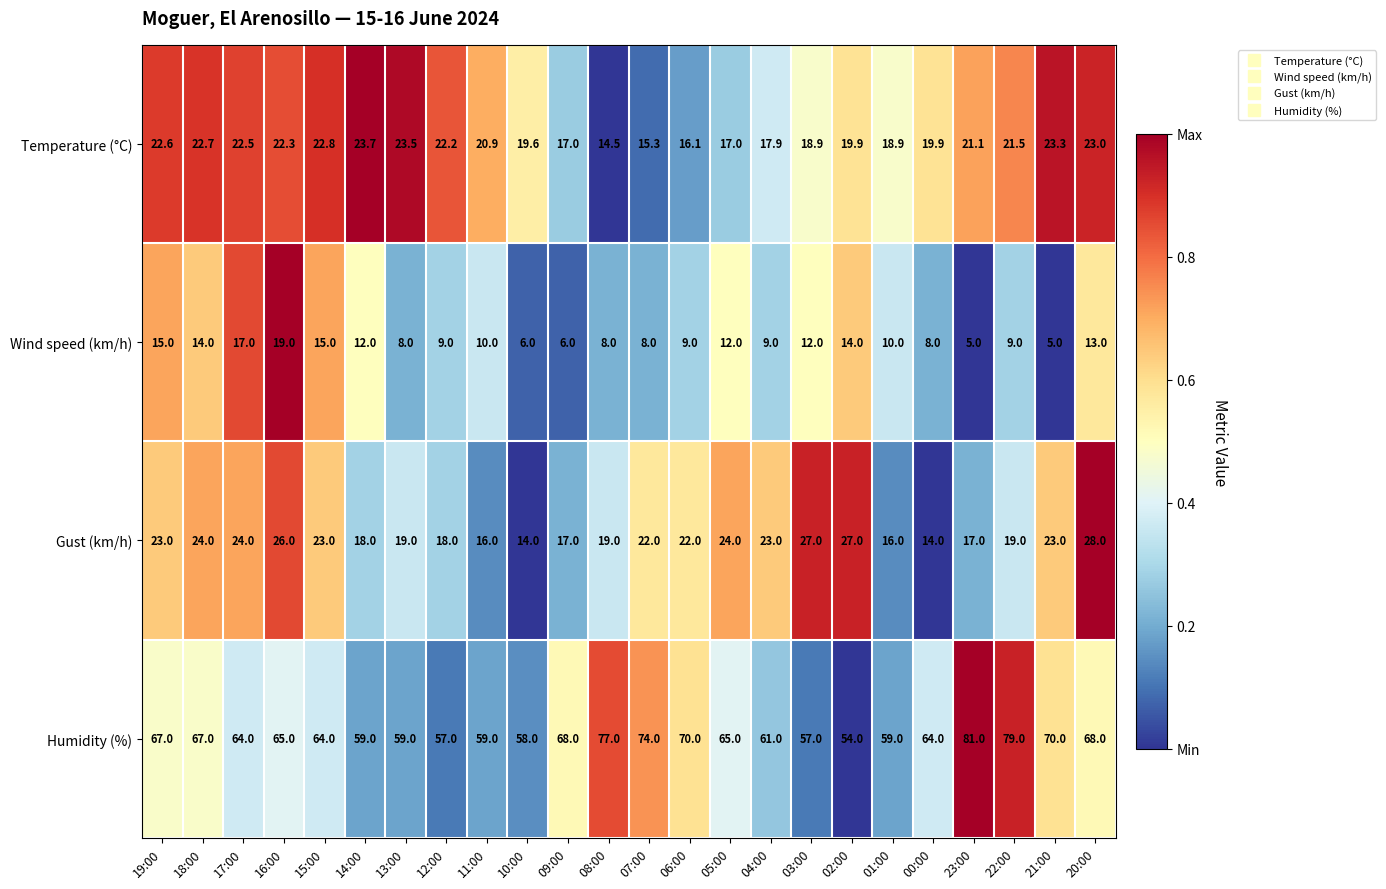

List the series in order of their peak value, lowest first.

Wind speed (km/h), Temperature (°C), Gust (km/h), Humidity (%)